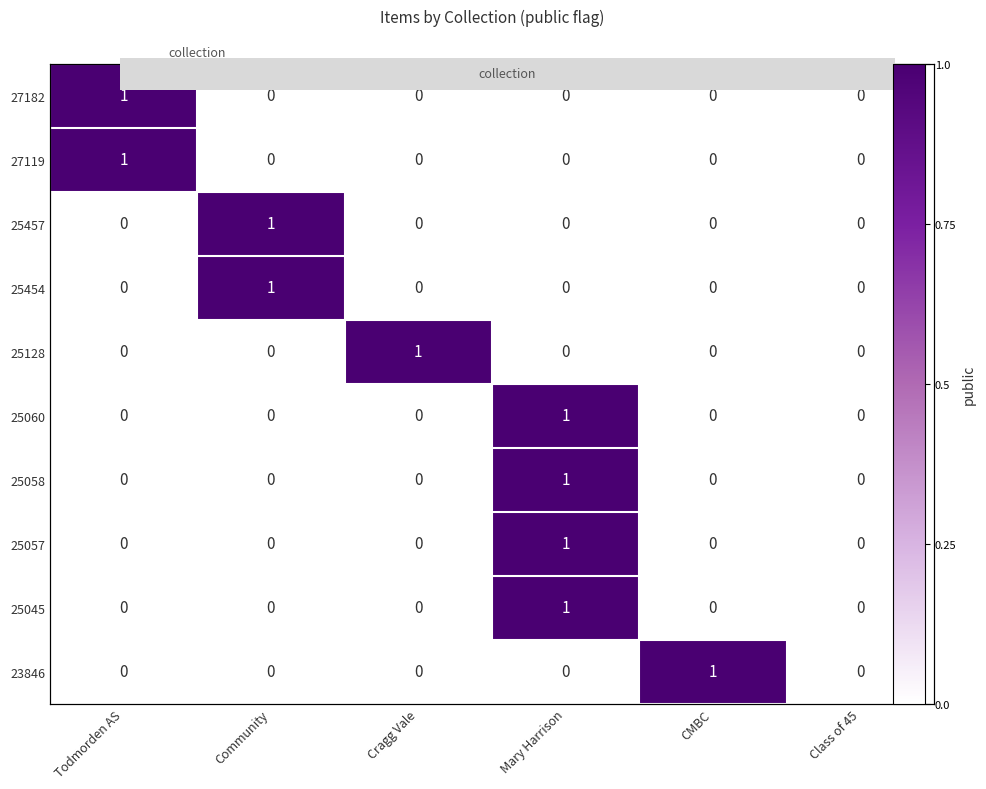

How many values in the 25057 series exceed 0?

1